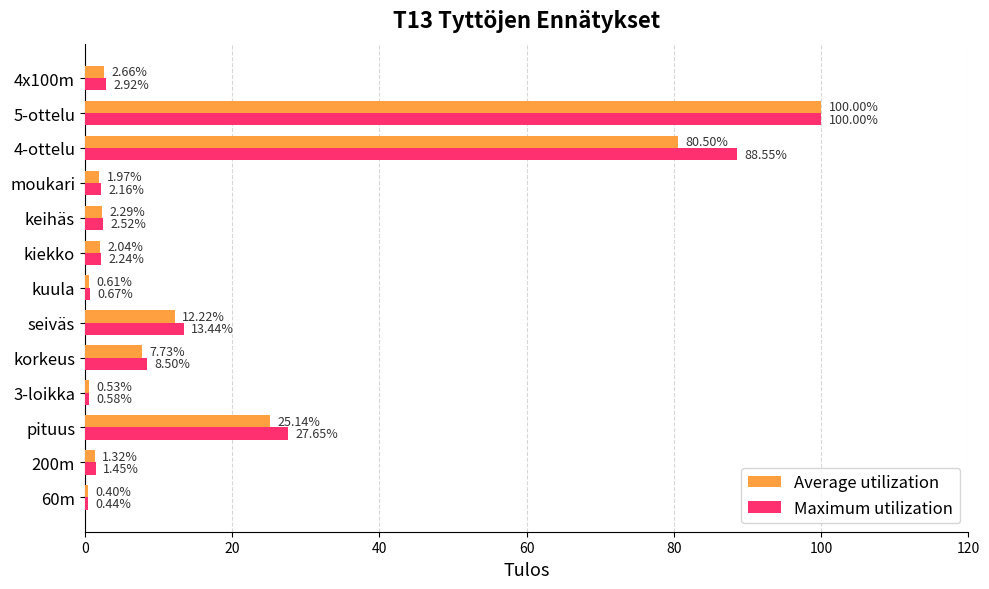

At which category is the sum across all series the highest?

5-ottelu